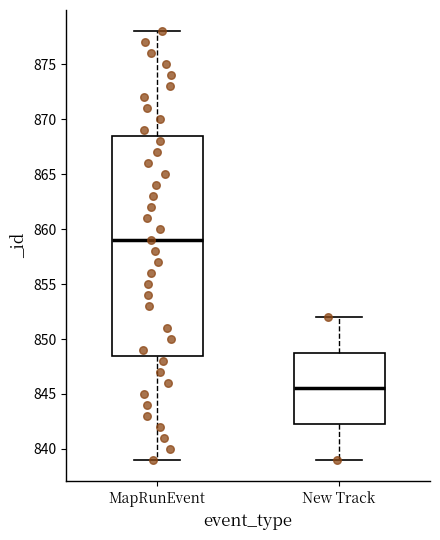

Reading left to right, read every box against the y-axis: the position of its median line, the range the box covers, and the ends of its whiskers. The values are not printed on the chart, so give them approximately, as read against the axis.

MapRunEvent: median 859.0, box 848.5 to 868.5, whiskers 839.0 to 878.0
New Track: median 845.5, box 842.5 to 849.0, whiskers 839.0 to 852.0